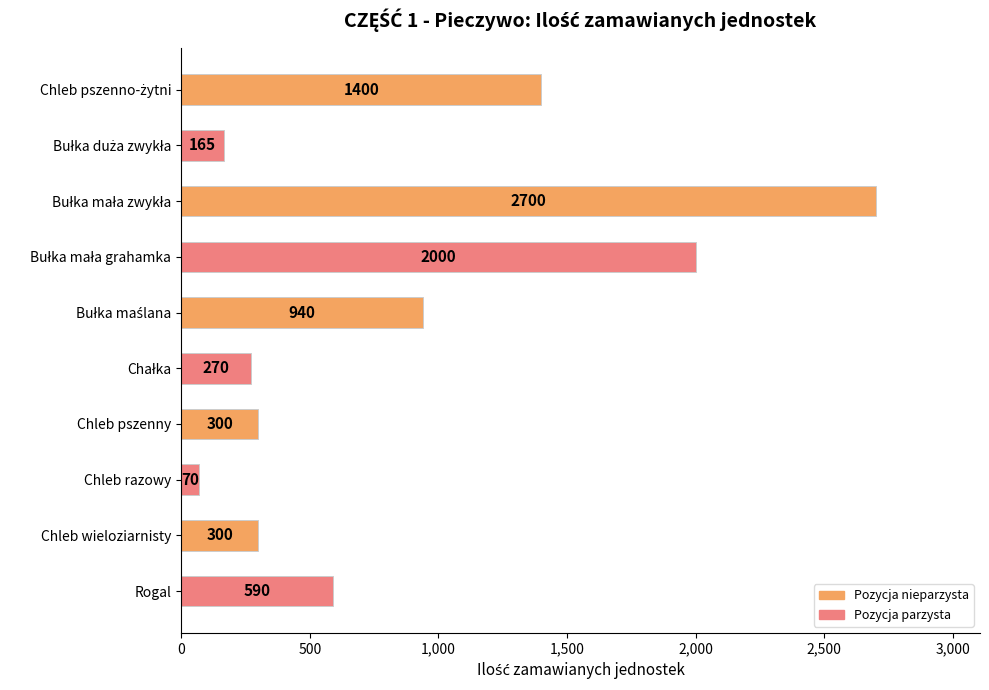

What is the value of the 1st bar from the top?

1400